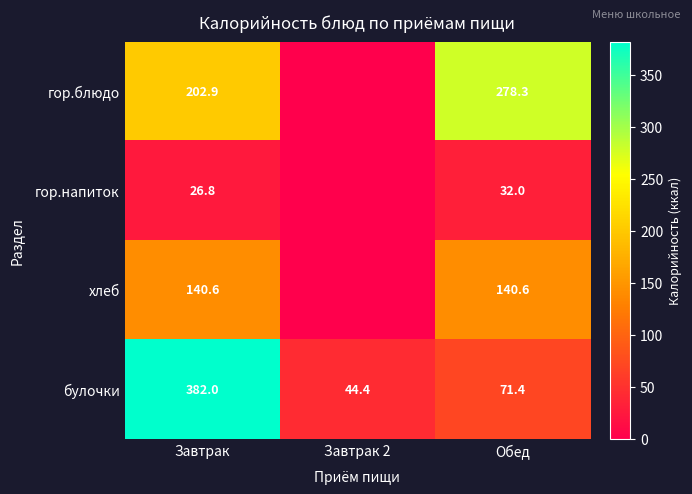

At which category does the chart reach its minimum across all series?

Завтрак 2